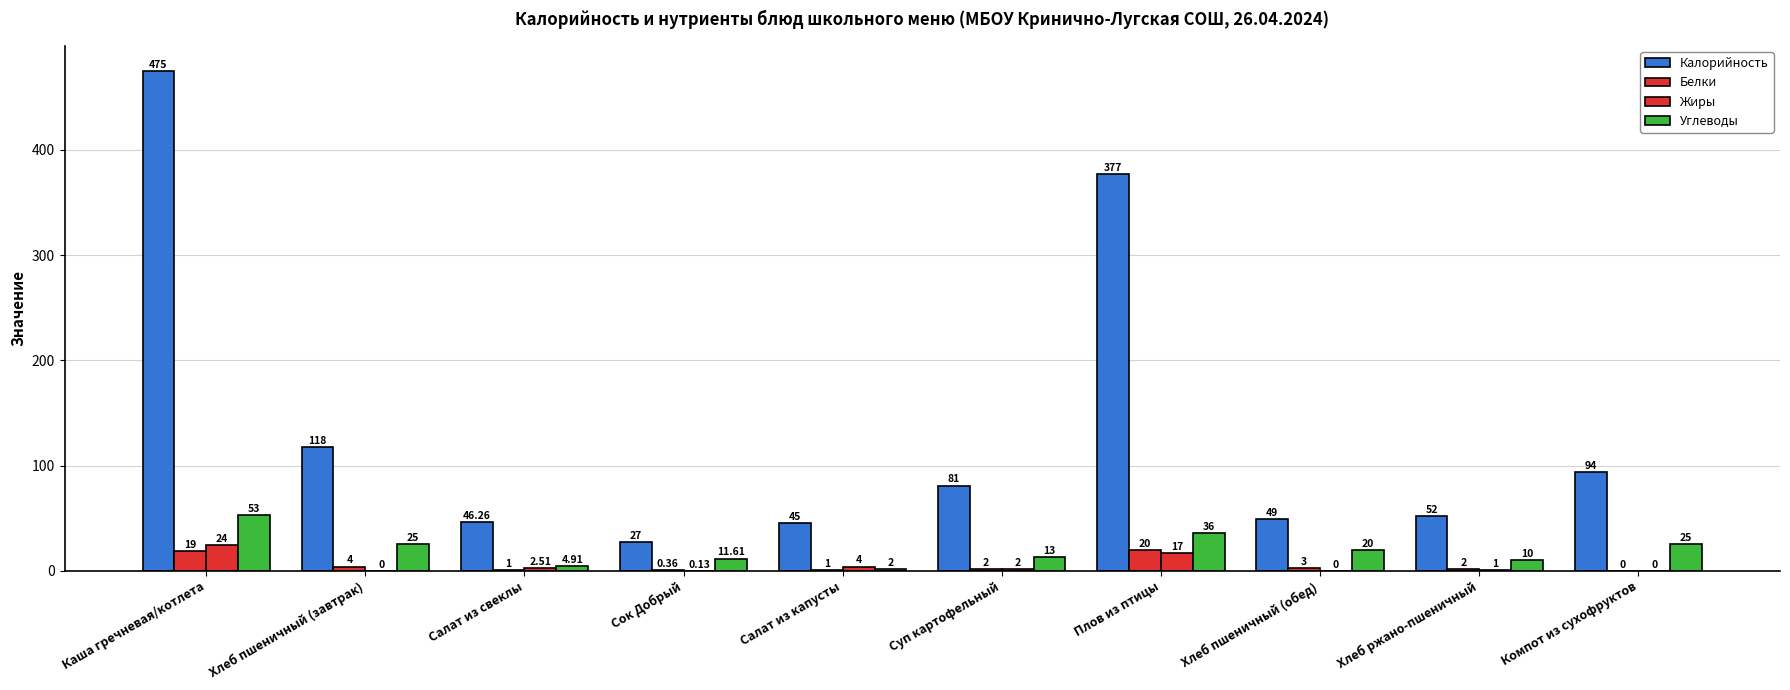

Which series changed the most between Каша гречневая/котлета and Суп картофельный?

Калорийность